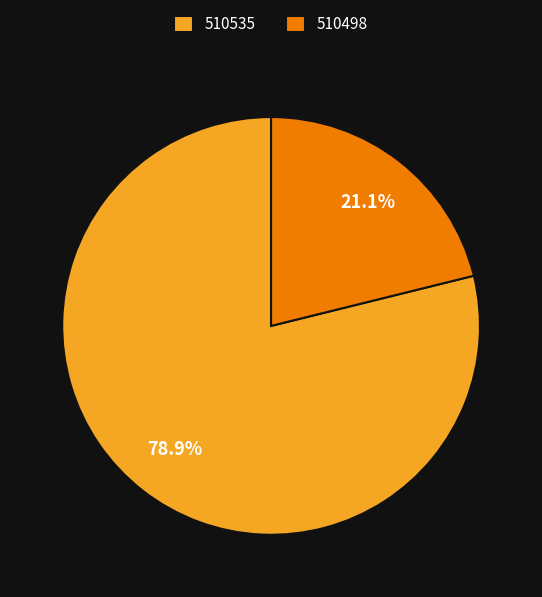

To the nearest percent, what is the difference between the largest and smallest slice percentages?

58%